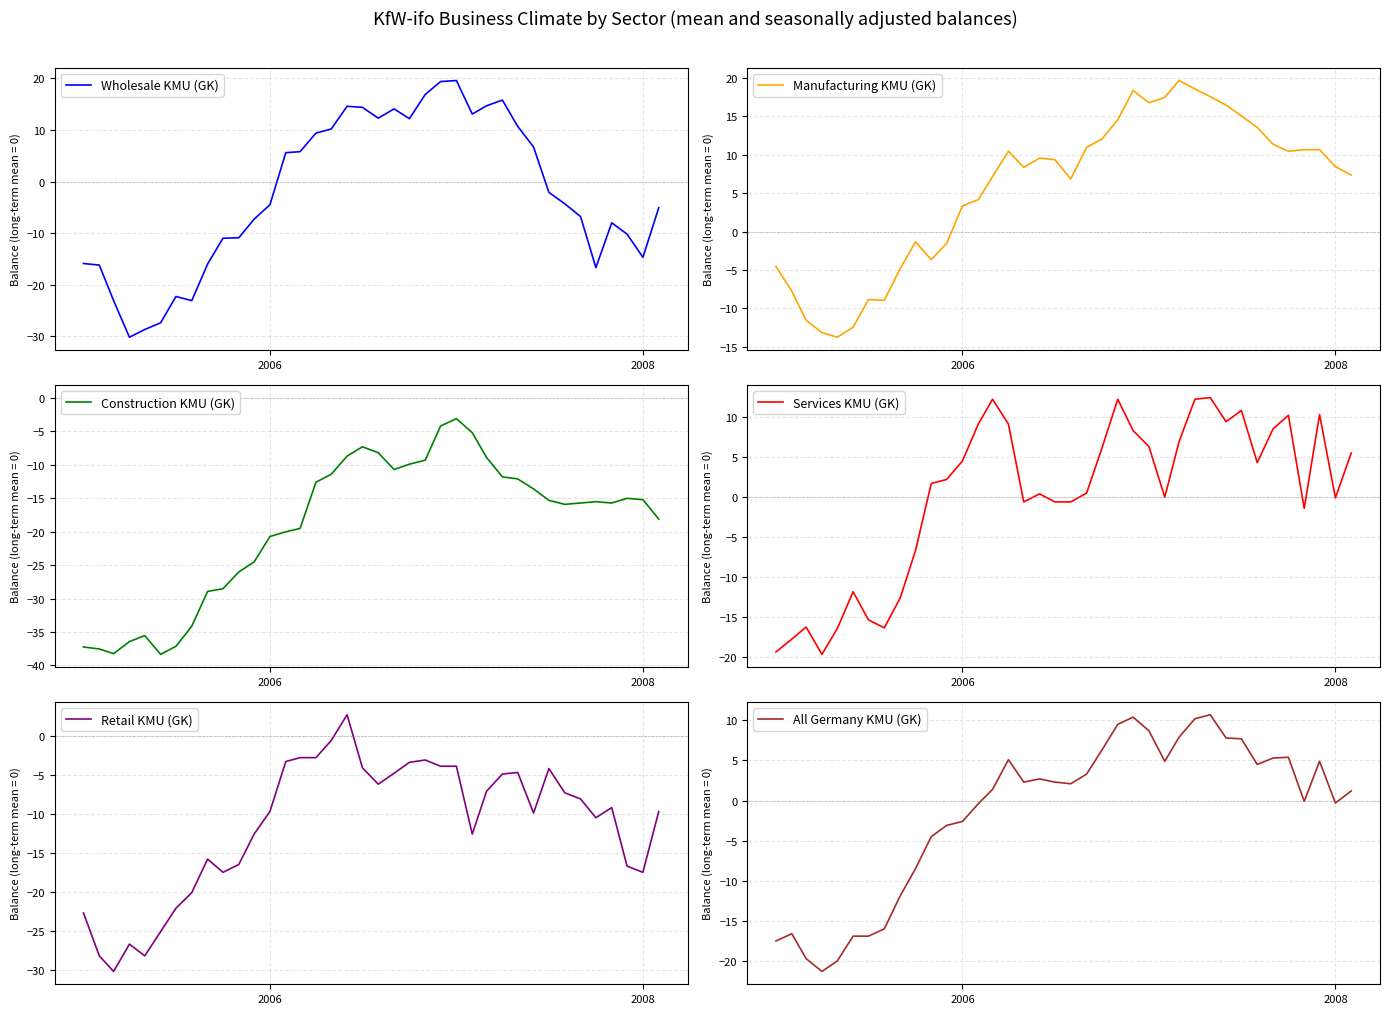

How many lines are shown in the chart?

6